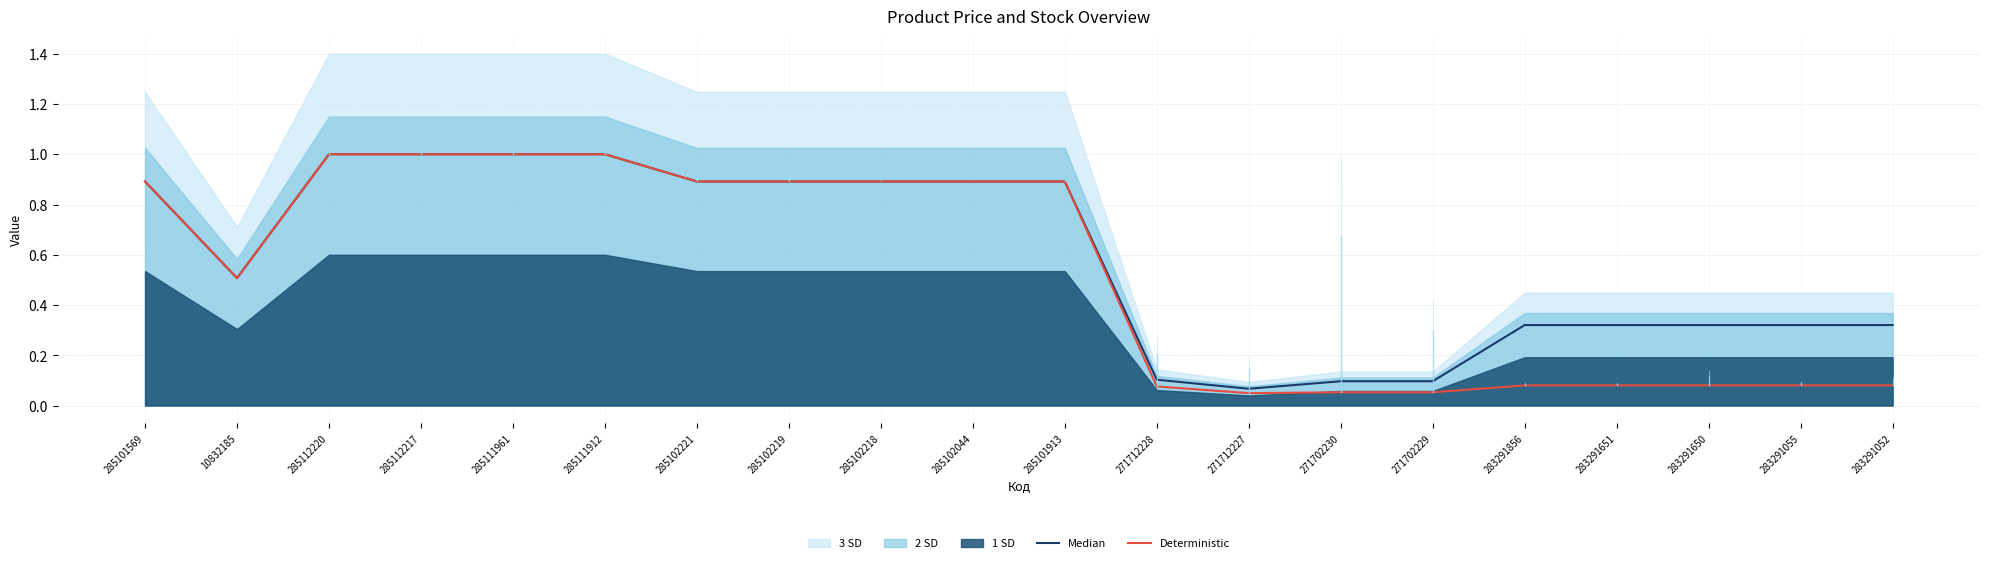

What position from the right is 285102219?

13